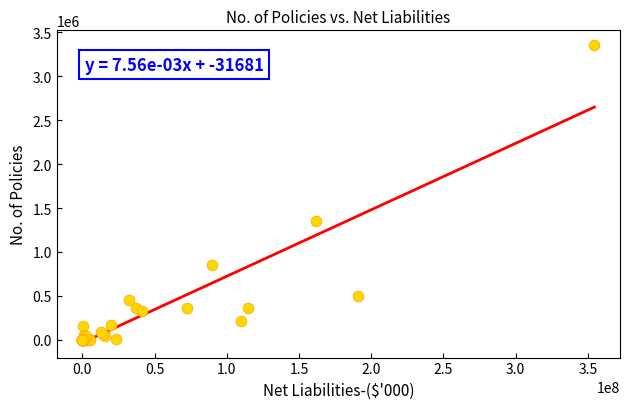

What Y value in the scatter plot is closest to 1675826?

1346975